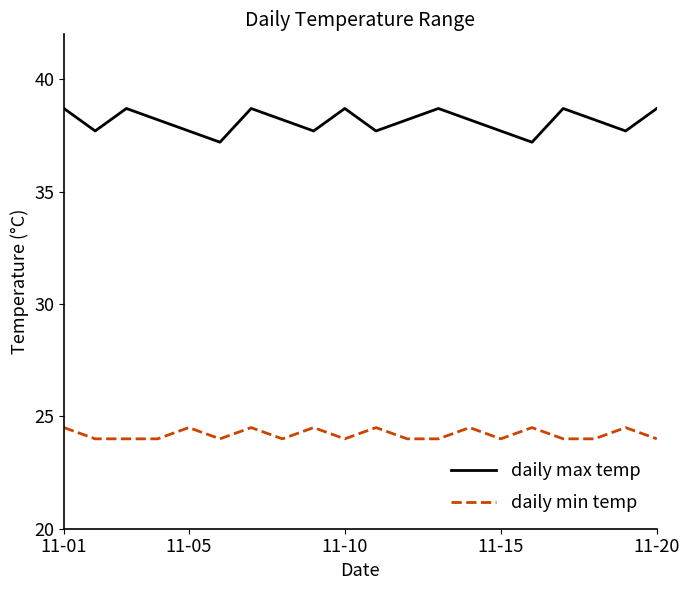

Rank the series by their maximum value, from lowest to highest.

daily min temp, daily max temp